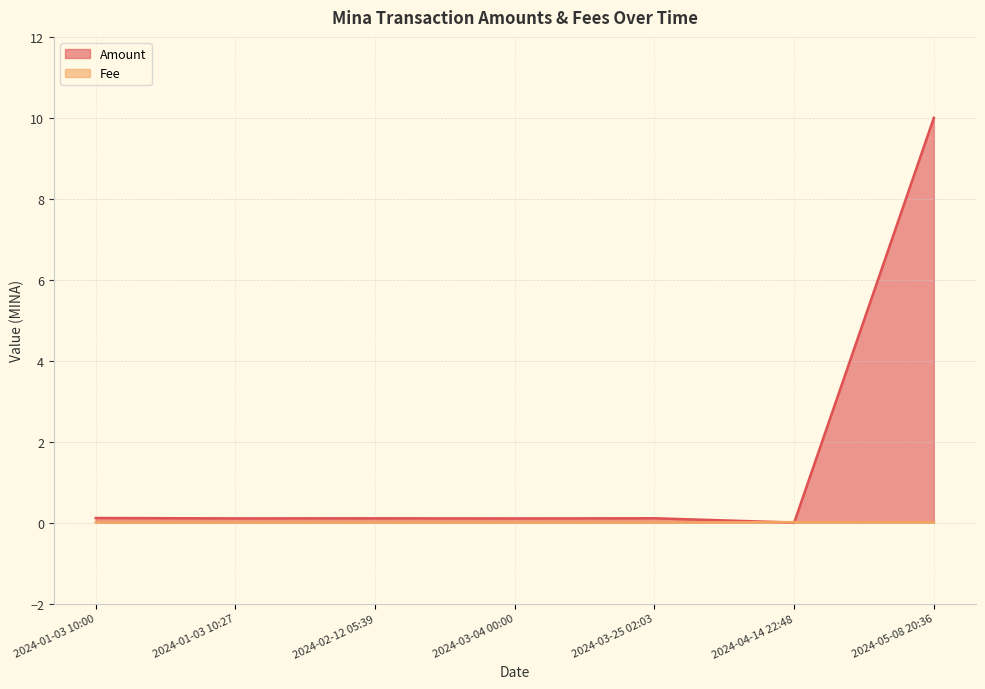

True or false: Fee has a value of 0.0 at 2024-01-03 10:00.

True